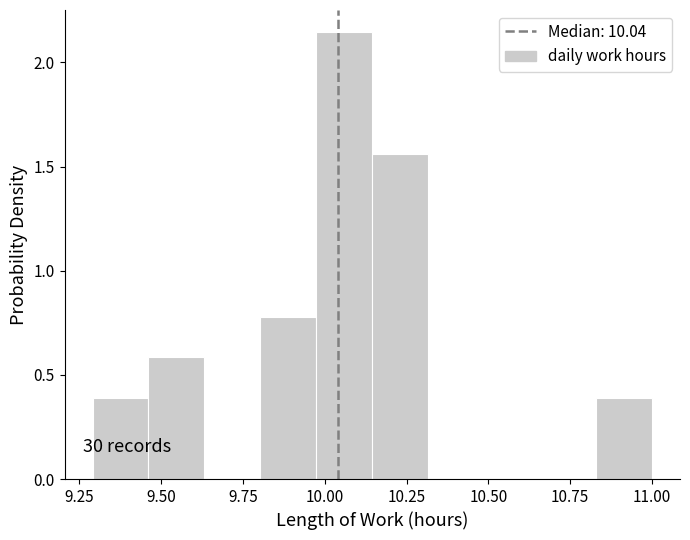

Around what value on the x-axis is the tallest bar? Give the approximate position of its centre, as read against the axis.

10.05